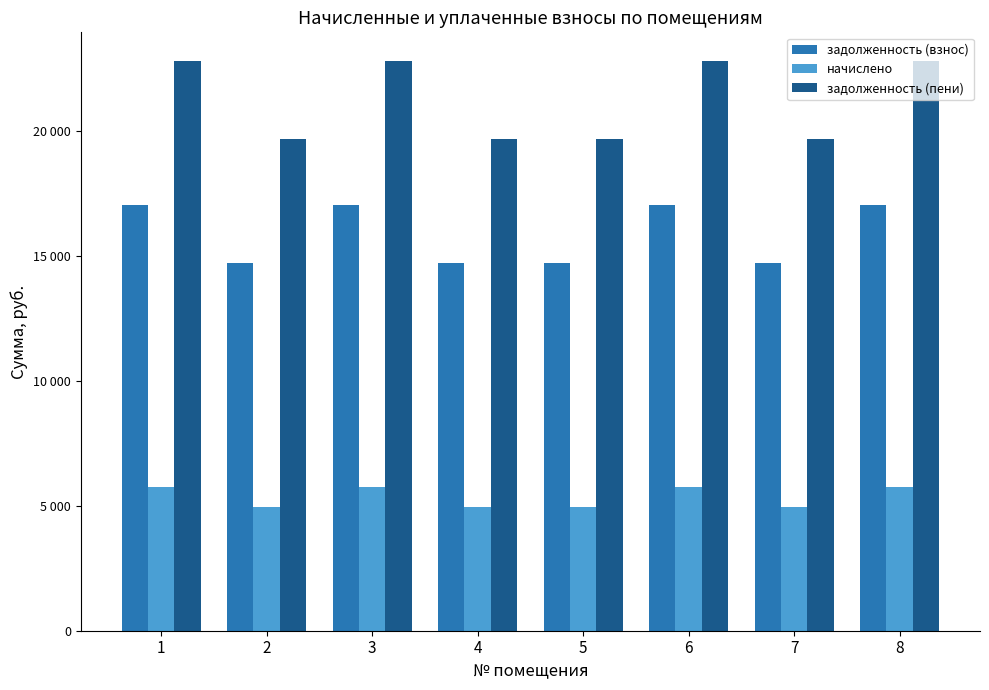

What are all the series names shown in the legend?

задолженность (взнос), начислено, задолженность (пени)